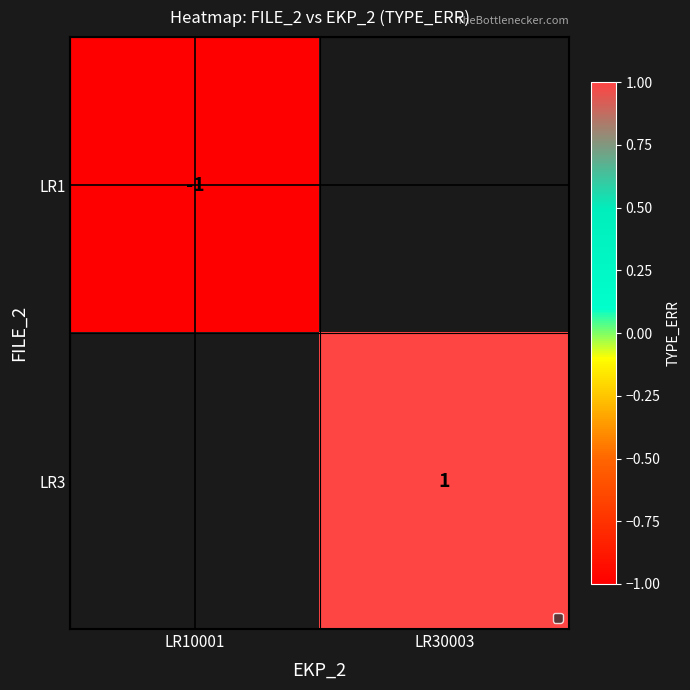

Is the value of LR1 at LR10001 greater than the value of LR3 at LR30003?

No